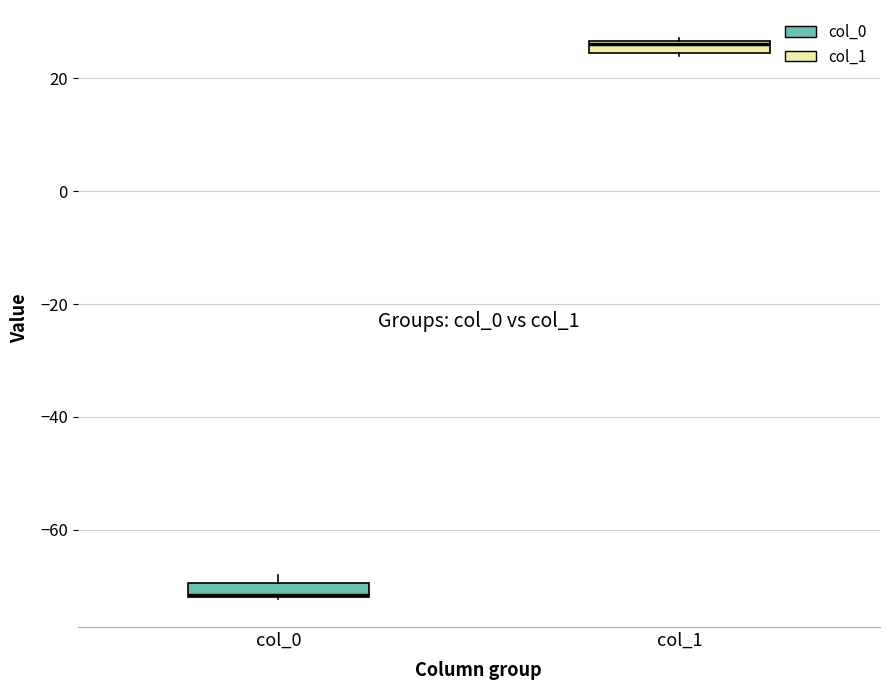

Where is the upper edge of the box for col_1 on the y-axis? The values are not printed on the chart, so give them approximately, as read against the axis.

26